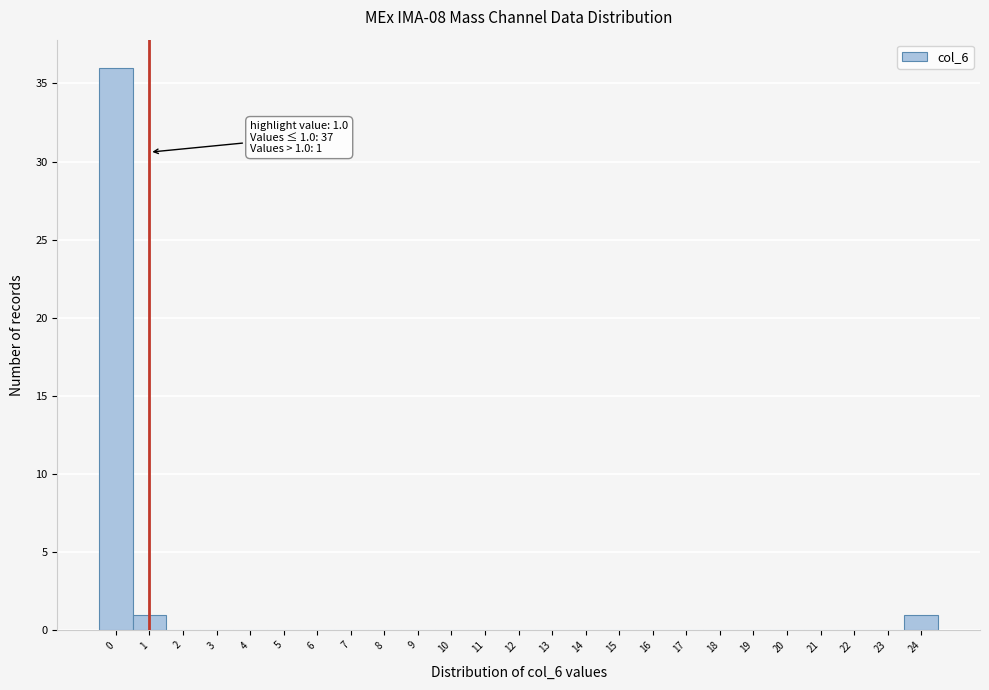

Which range on the x-axis has the tallest bar?

-0.5 to 0.5